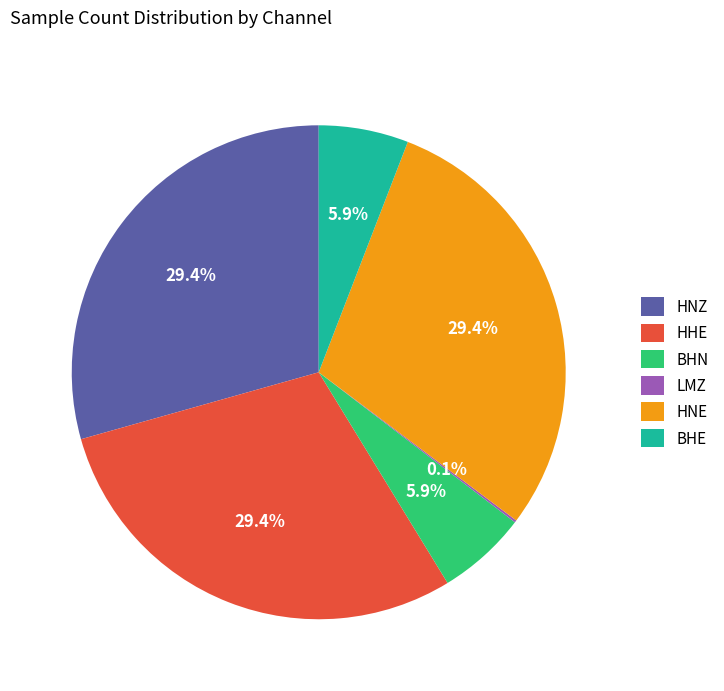

To the nearest percent, what is the combined percentage of BHN and HHE?

35%